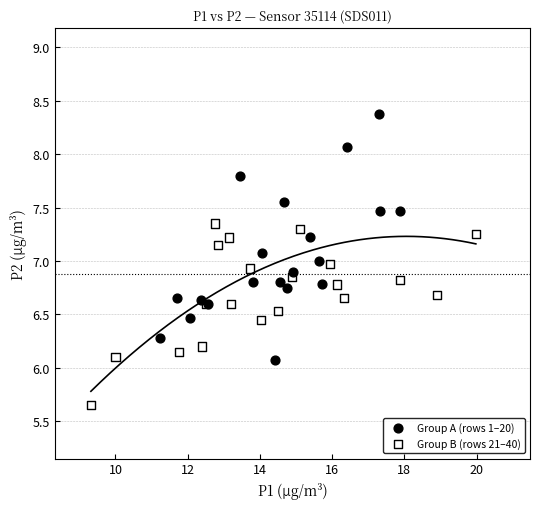

Which series reaches the minimum Y coordinate?

Group B (rows 21–40)